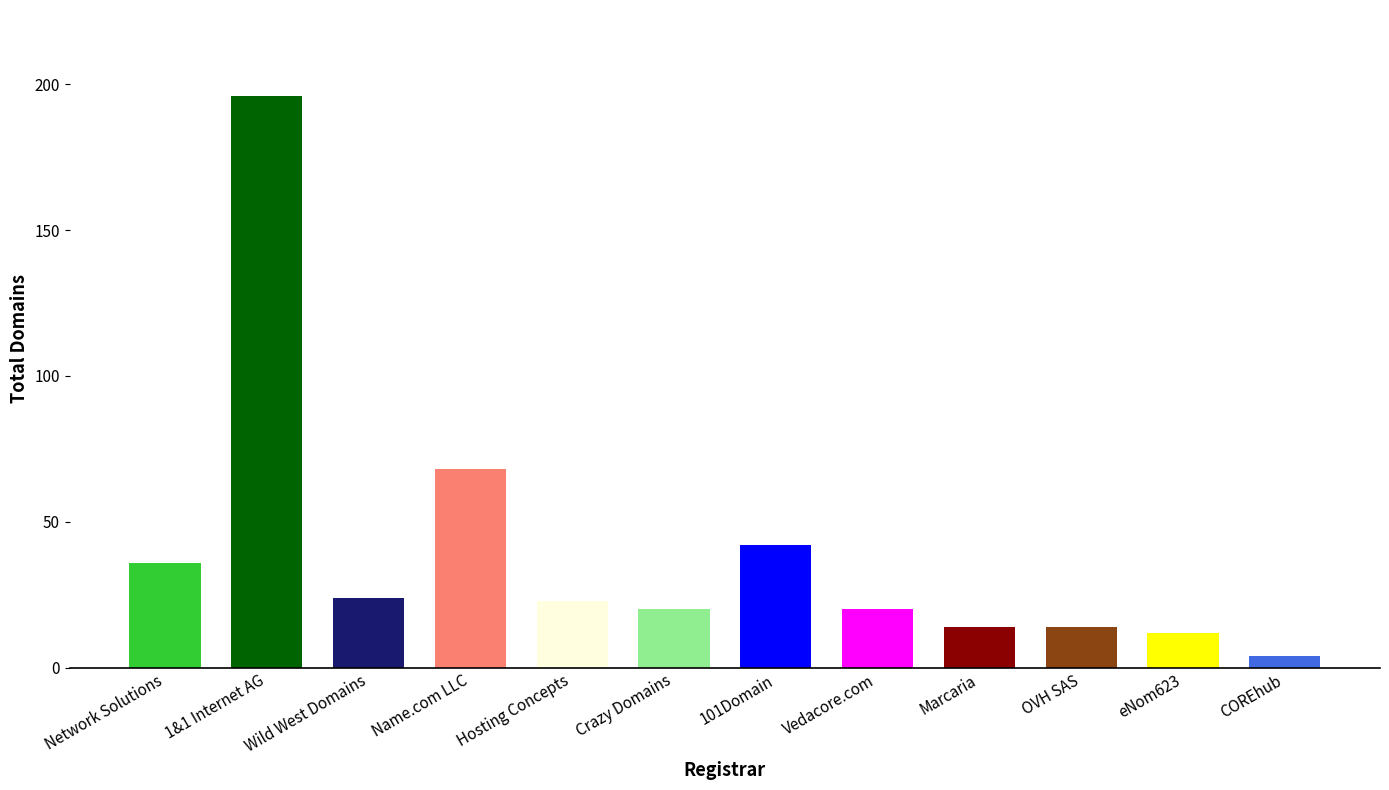

List the labels in order of value, smallest first.

COREhub S.R.L., eNom623, Inc., Marcaria Inc, OVH SAS, Crazy Domains FZ-LLC Dreamscape, Vedacore.com, Inc, Hosting Concepts B.V., Wild West Domains, LLC, Network Solutions, LLC, 101Domain-Inc ltd, Name.com LLC, 1&1 Internet AG